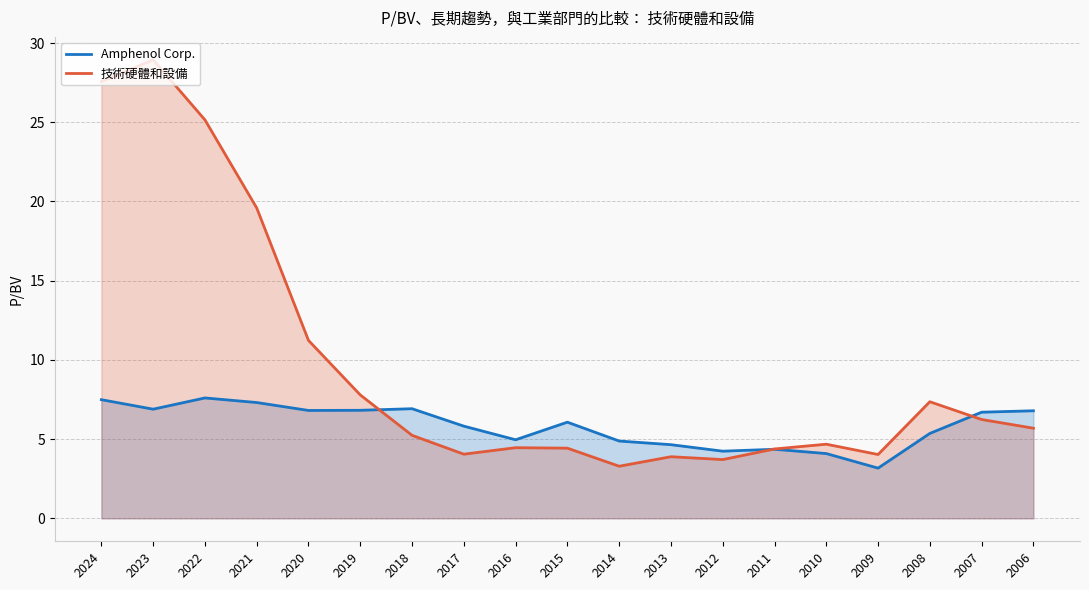

What is the total value across all series at 2008?

12.7